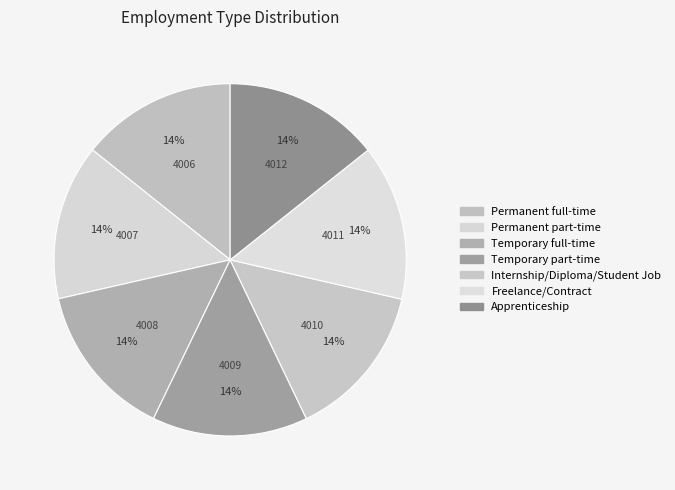

Is it true that Temporary full-time is 14% of the pie?

True